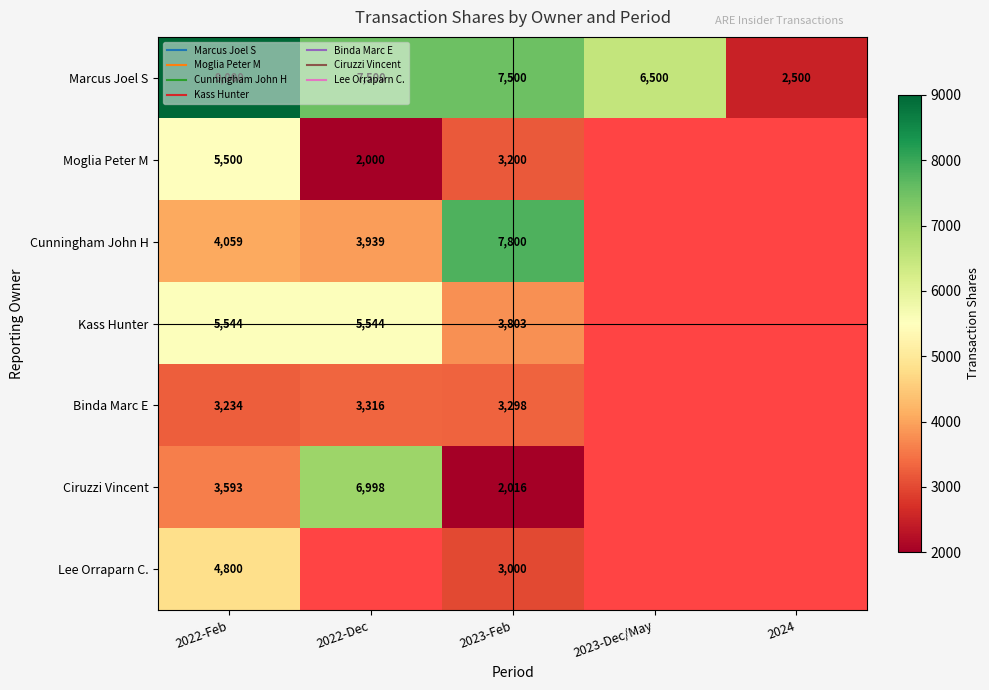

Which series has the largest total across all categories?

Marcus Joel S